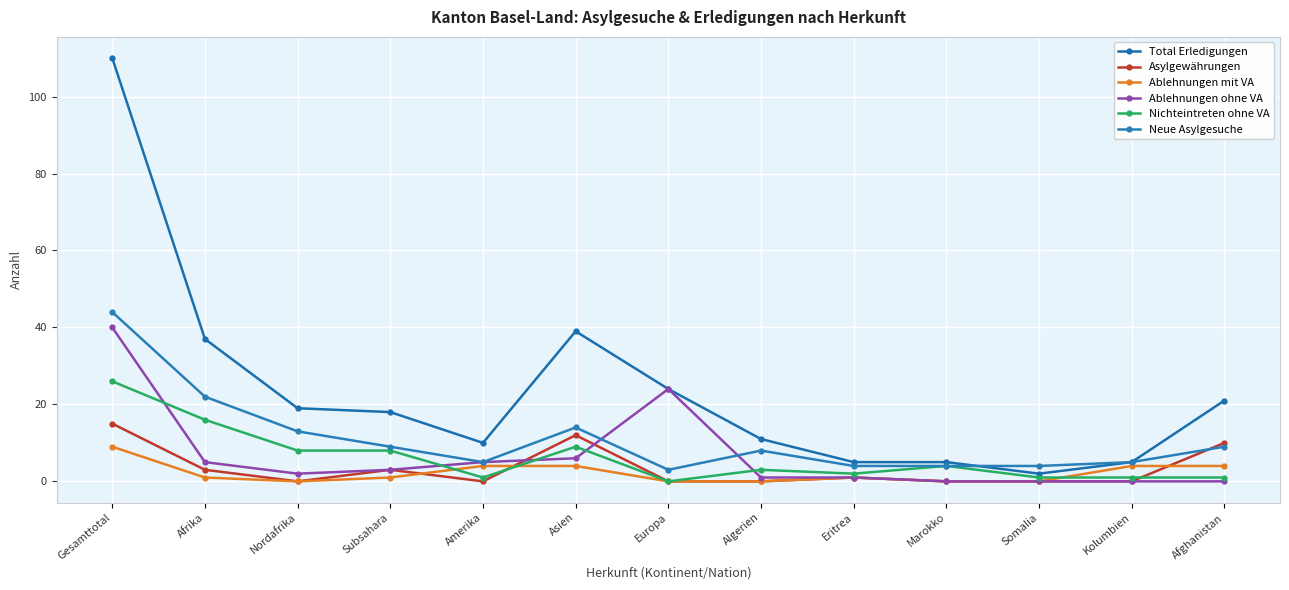

What is the total value across all series at Amerika?

25